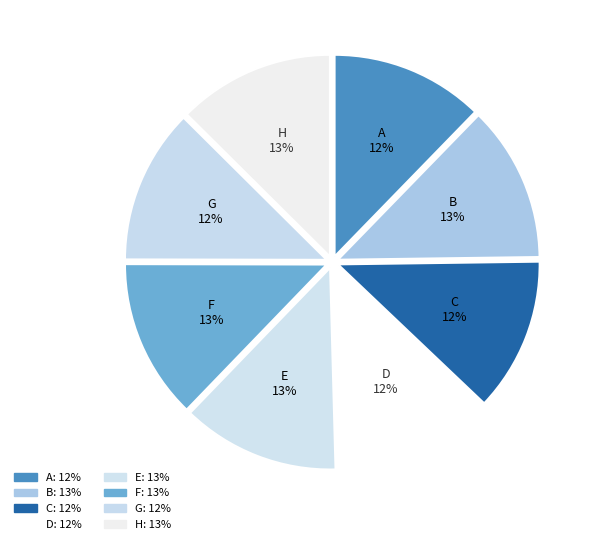

What is the total percentage of C and B?

24.8%